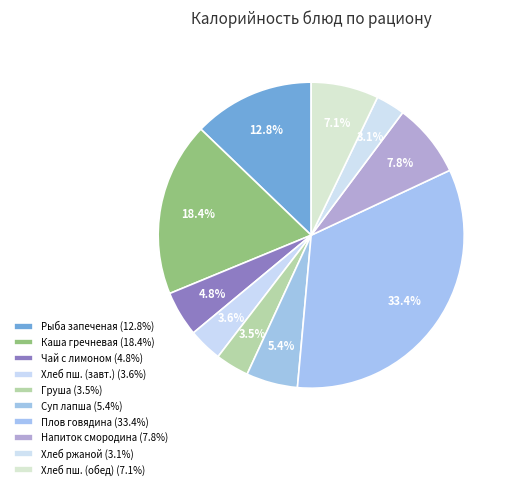

How many slices are in this pie chart?

10